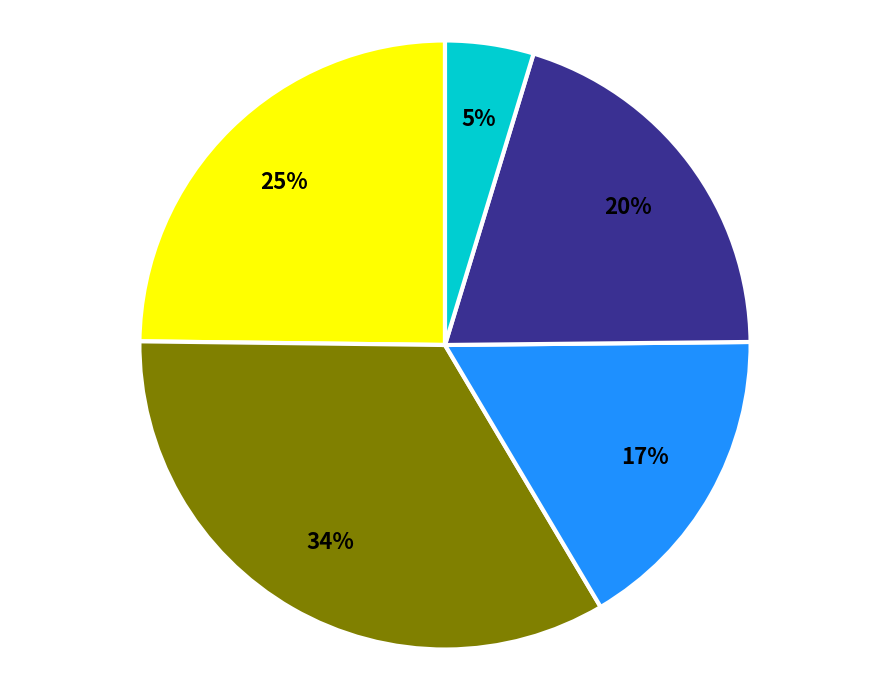

Is there a majority slice in this chart?

No